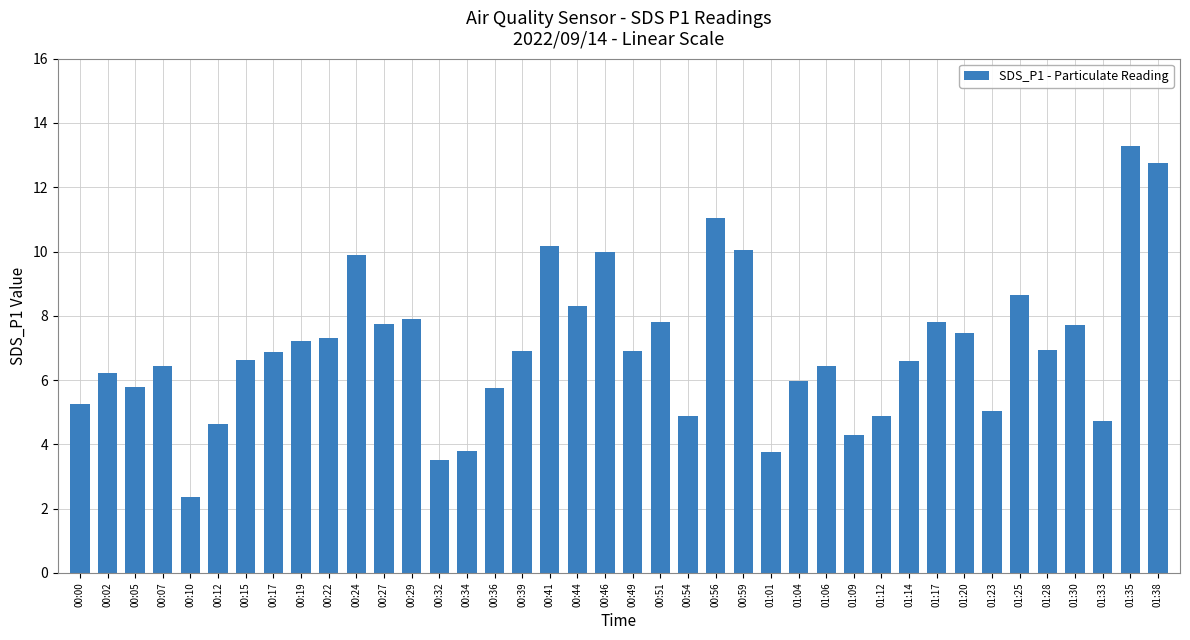

What is the difference between the maximum and minimum values?

10.9